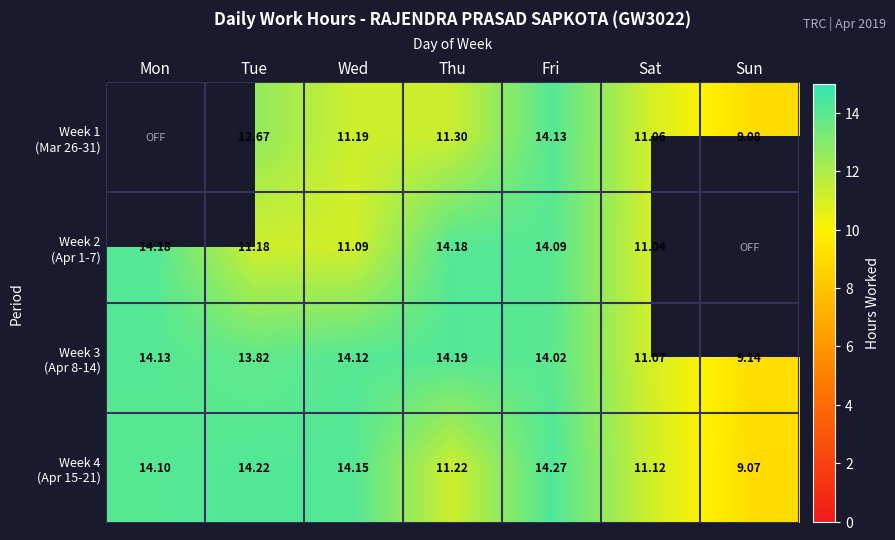

Between Tue and Wed, which series saw the biggest shift?

Week 1 (Mar 26-31)